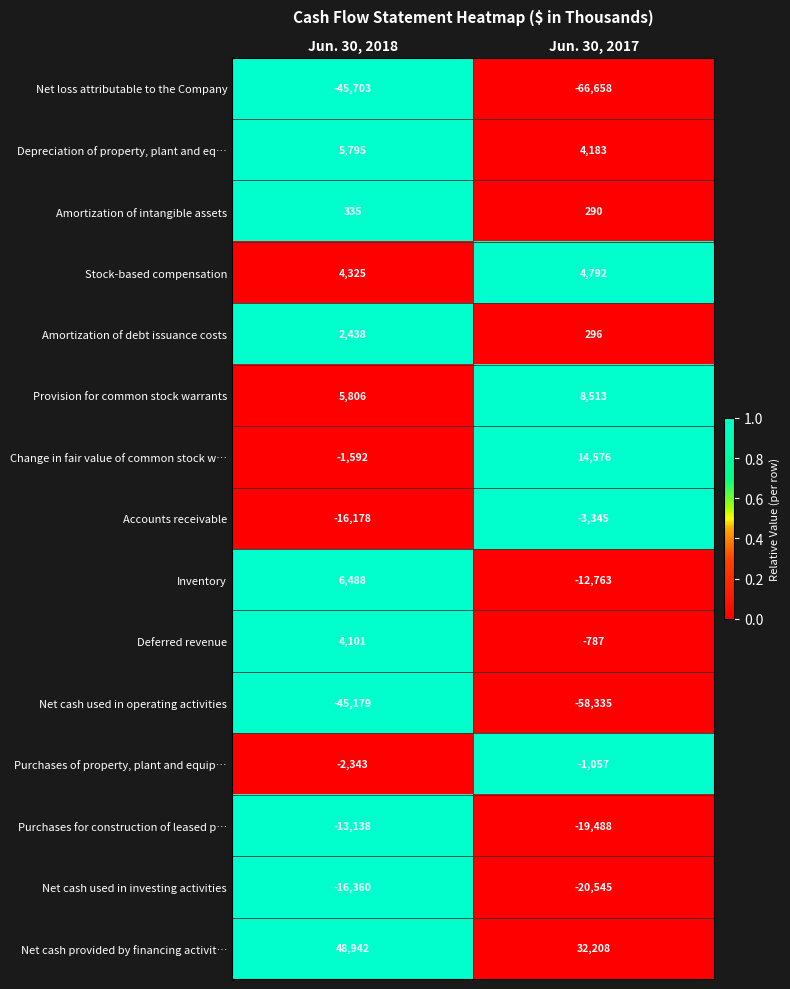

List the series in order of their peak value, highest first.

Net cash provided by financing activit…, Change in fair value of common stock w…, Provision for common stock warrants, Inventory, Depreciation of property, plant and eq…, Stock-based compensation, Deferred revenue, Amortization of debt issuance costs, Amortization of intangible assets, Purchases of property, plant and equip…, Accounts receivable, Purchases for construction of leased p…, Net cash used in investing activities, Net cash used in operating activities, Net loss attributable to the Company